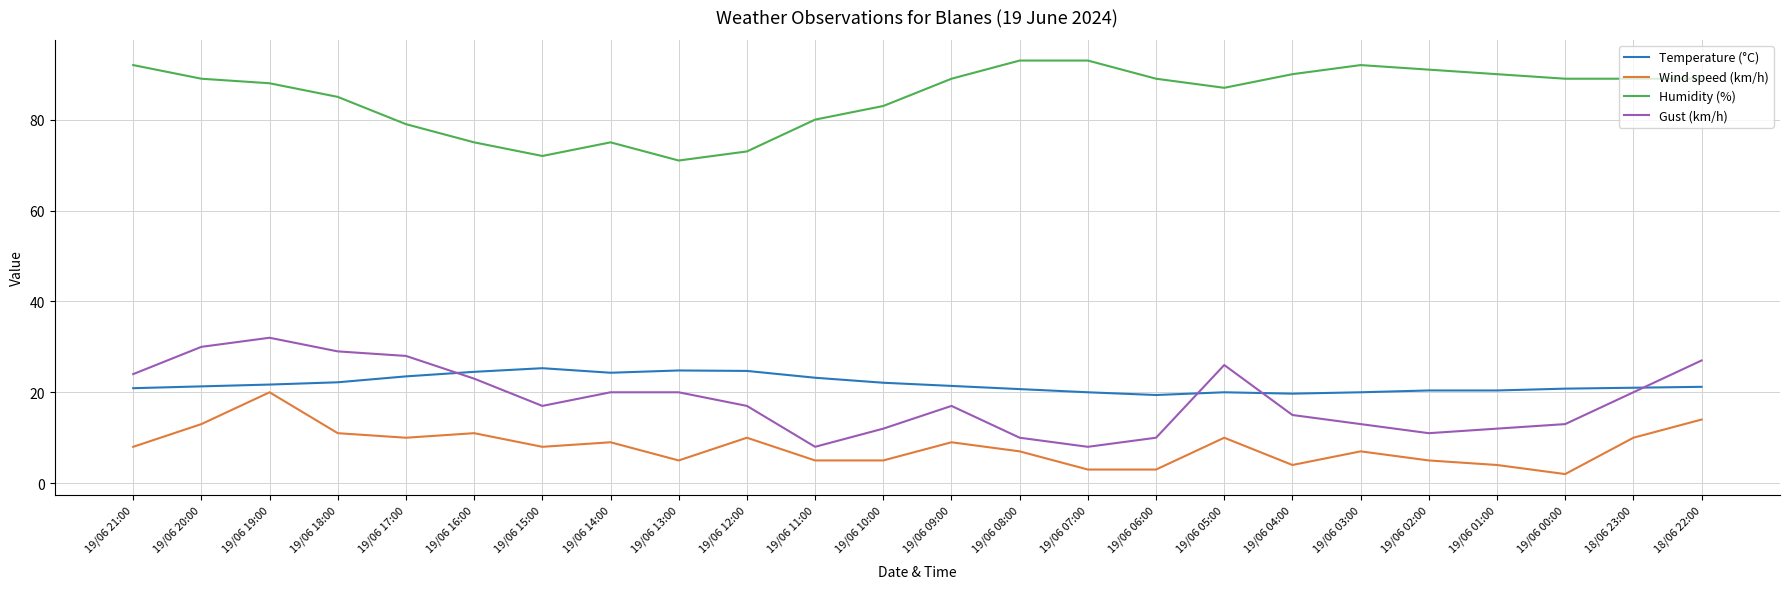

Rank the series by their maximum value, from highest to lowest.

Humidity (%), Gust (km/h), Temperature (°C), Wind speed (km/h)